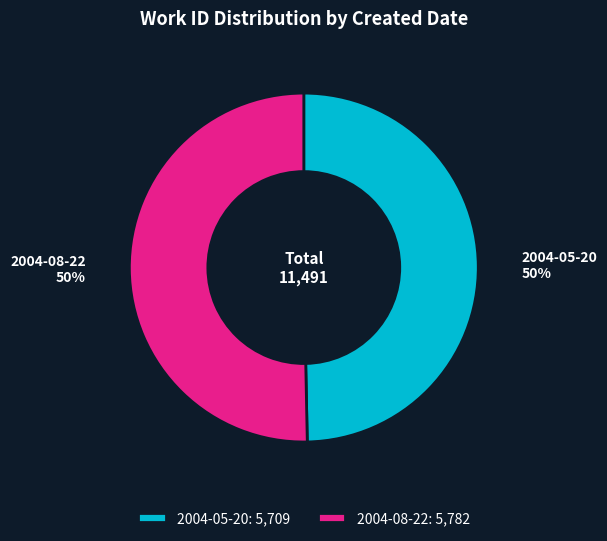

To the nearest percent, what percentage of the pie is 2004-08-22?

50%